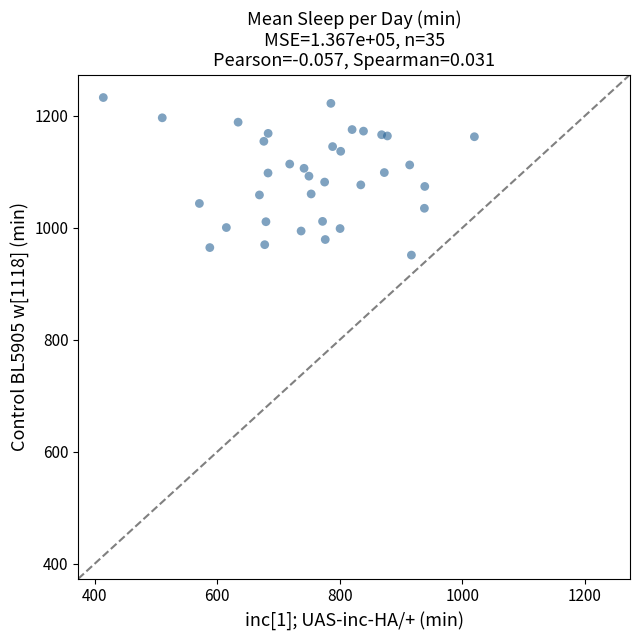

What is the range of X values (max minus min)?

605.6